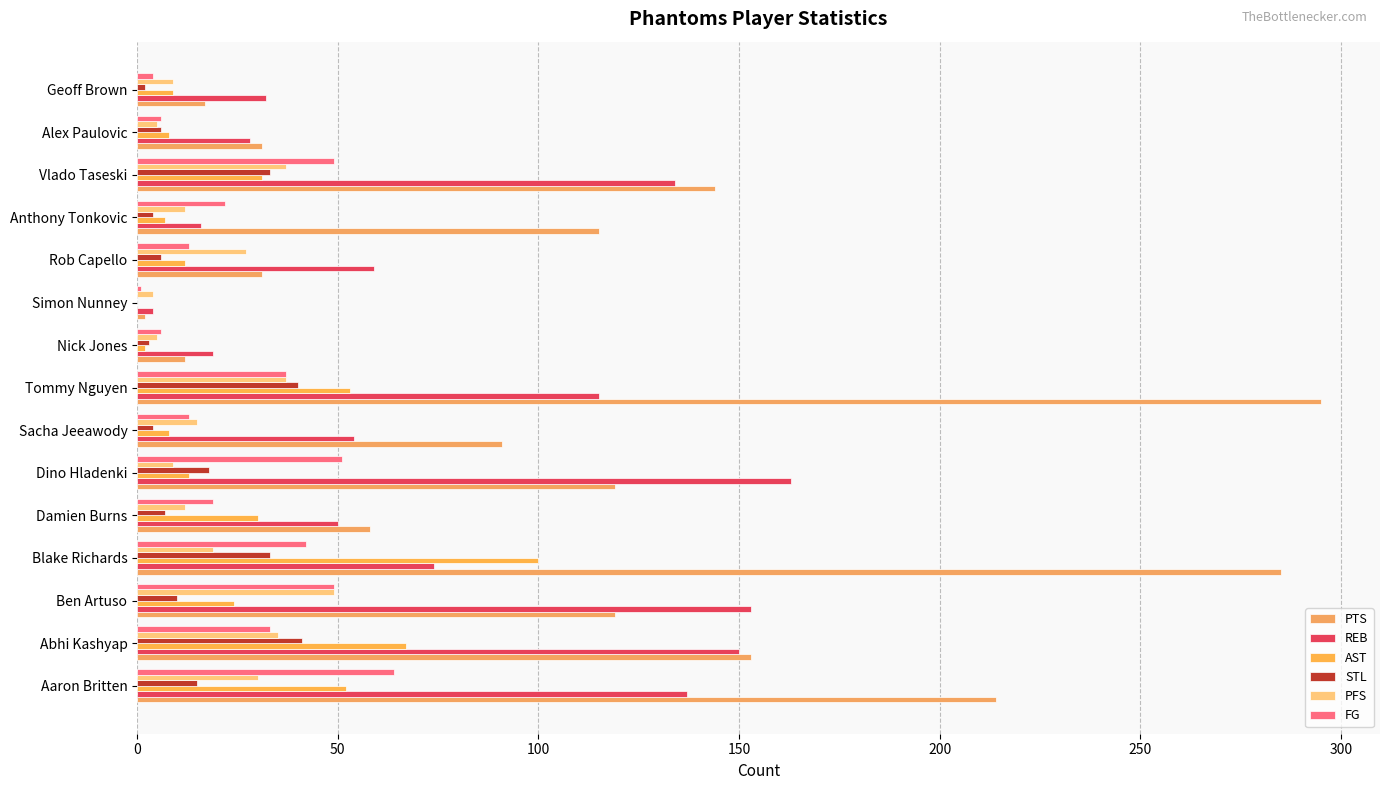

What are all the series names shown in the legend?

PTS, REB, AST, STL, PFS, FG